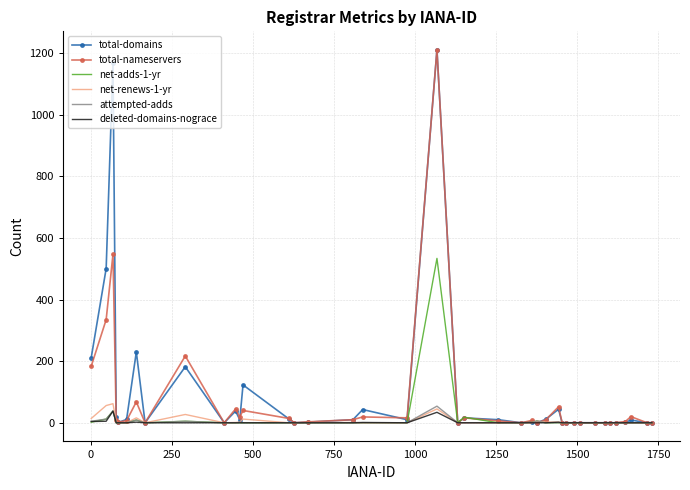

What is the greatest value displayed?

1211